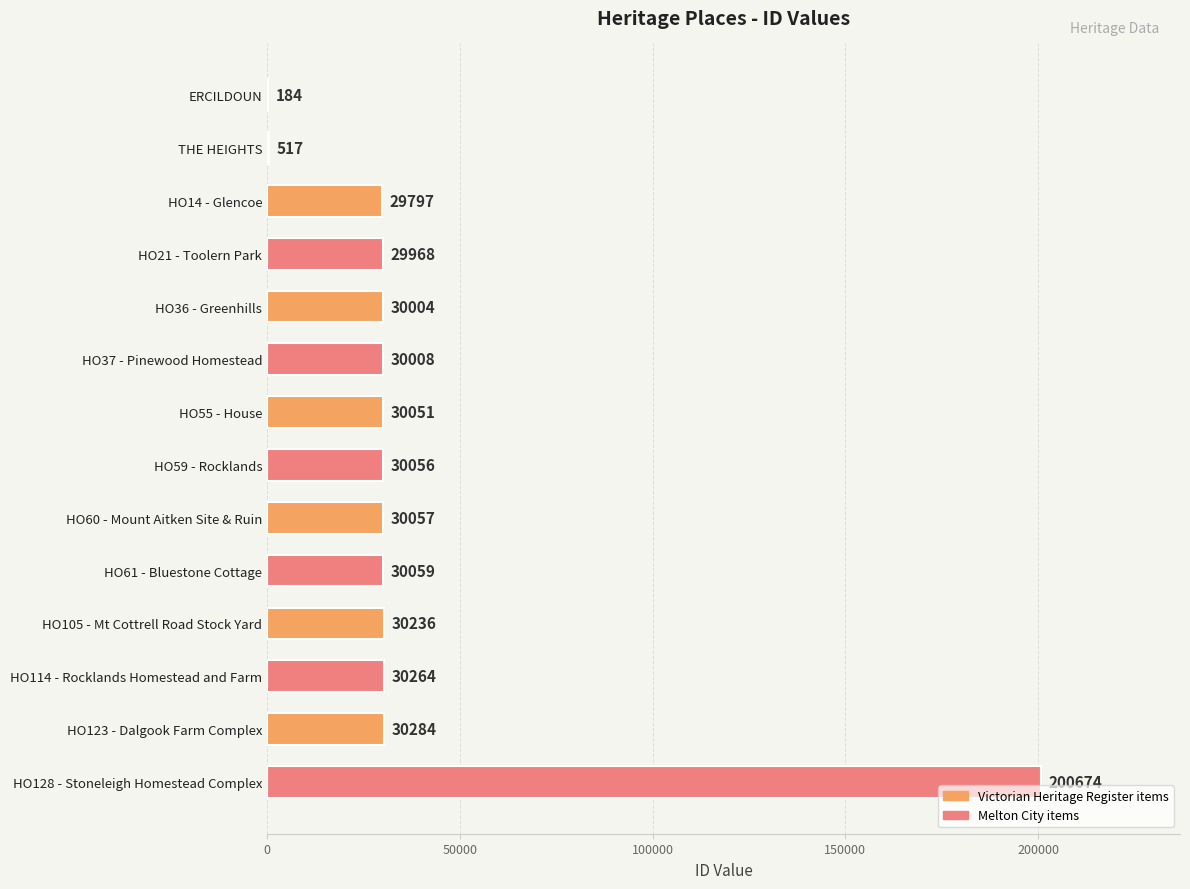

True or false: the data shows 11392 at HO21 - Toolern Park.

False